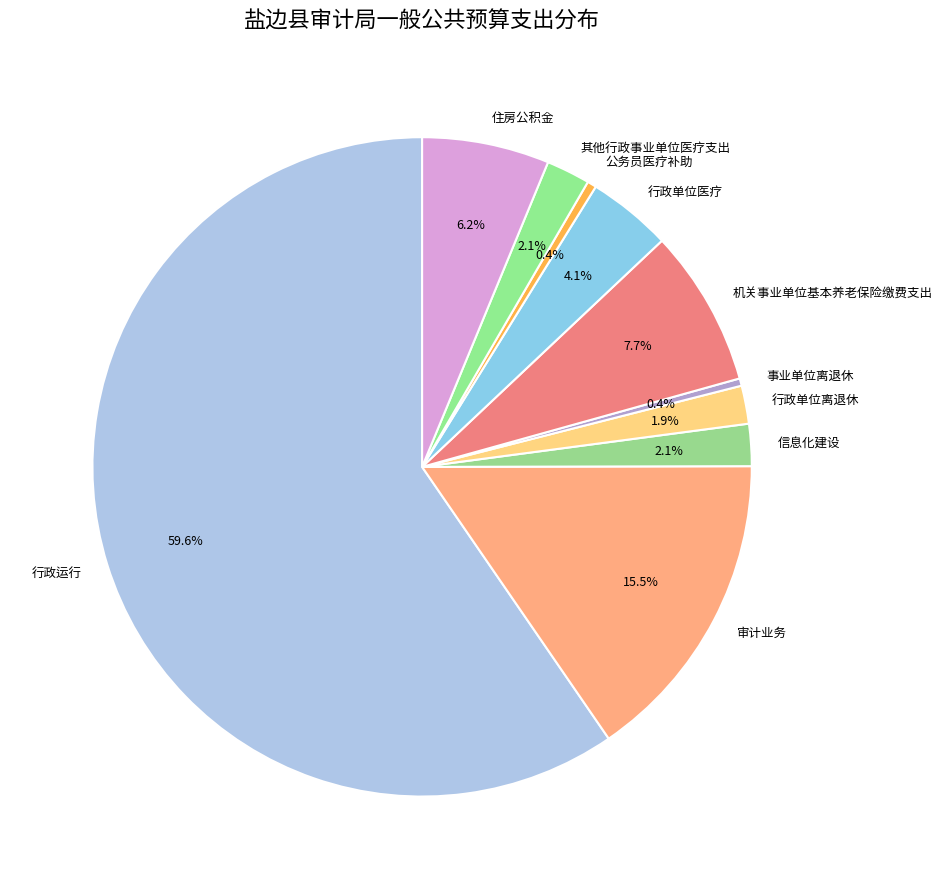

To the nearest percent, what is the difference between the 住房公积金 and 公务员医疗补助 slice percentages?

6%